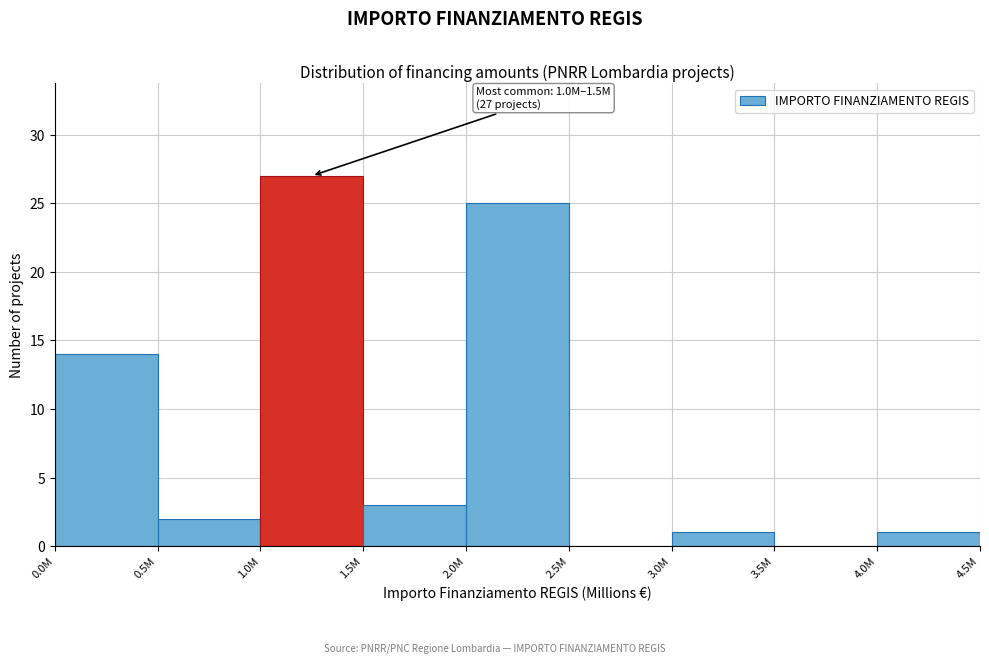

Reading right to left, list all the values displayed in this chart.

4.0M=1	3.5M=0	3.0M=1	2.5M=0	2.0M=25	1.5M=3	1.0M=27	0.5M=2	0.0M=14